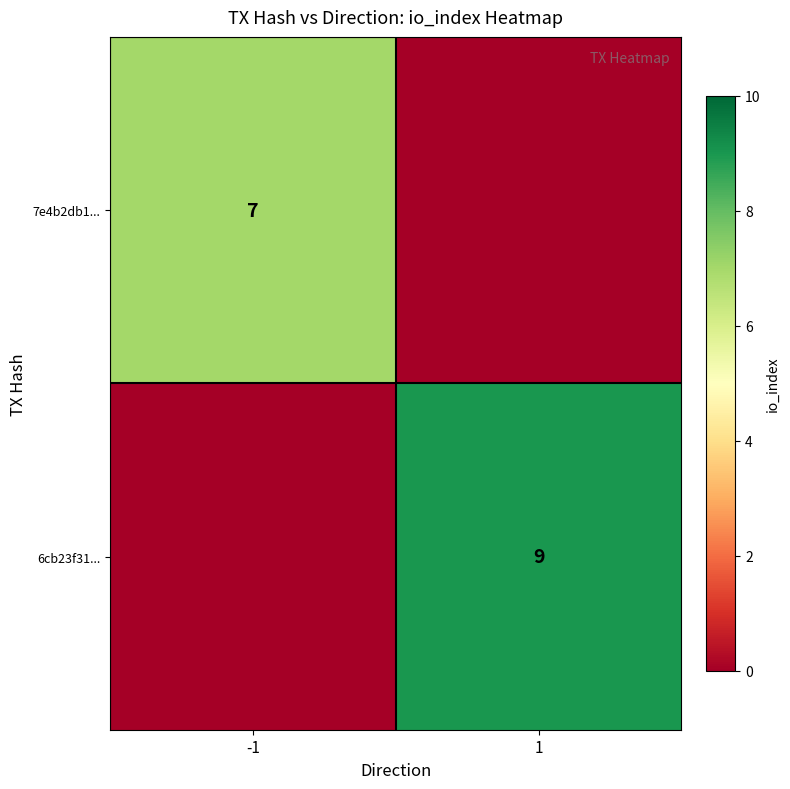

At which category does the chart reach its peak across all series?

1